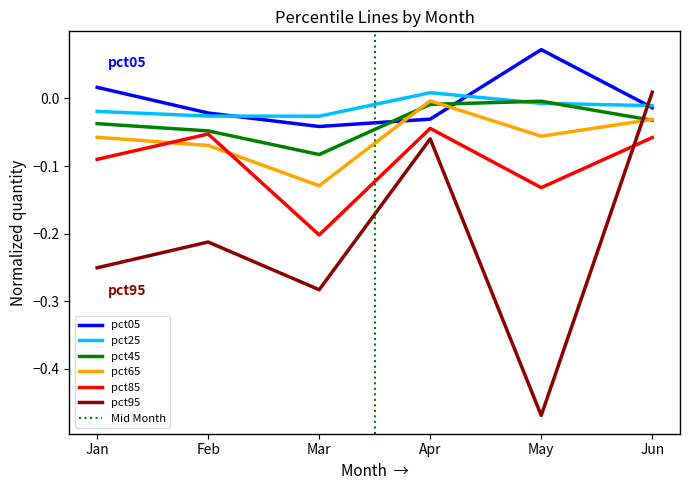

Between Jan and Jun, which series saw the biggest shift?

pct95